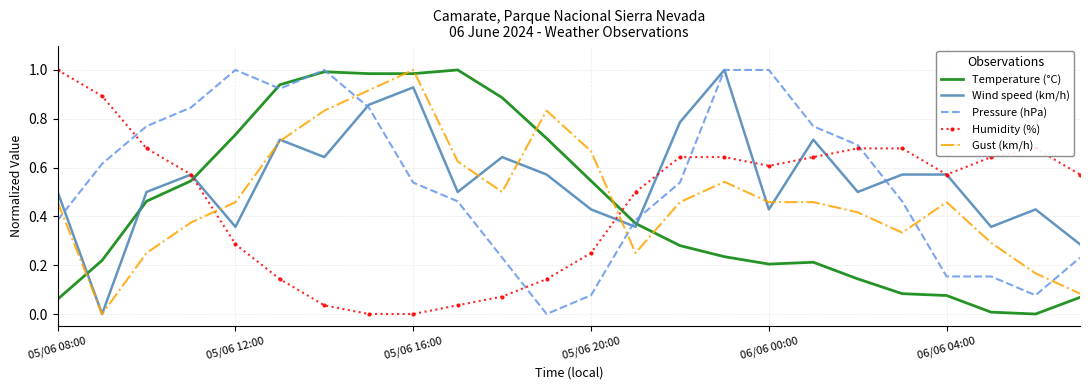

True or false: Temperature (°C) and Gust (km/h) cross at least once.

True